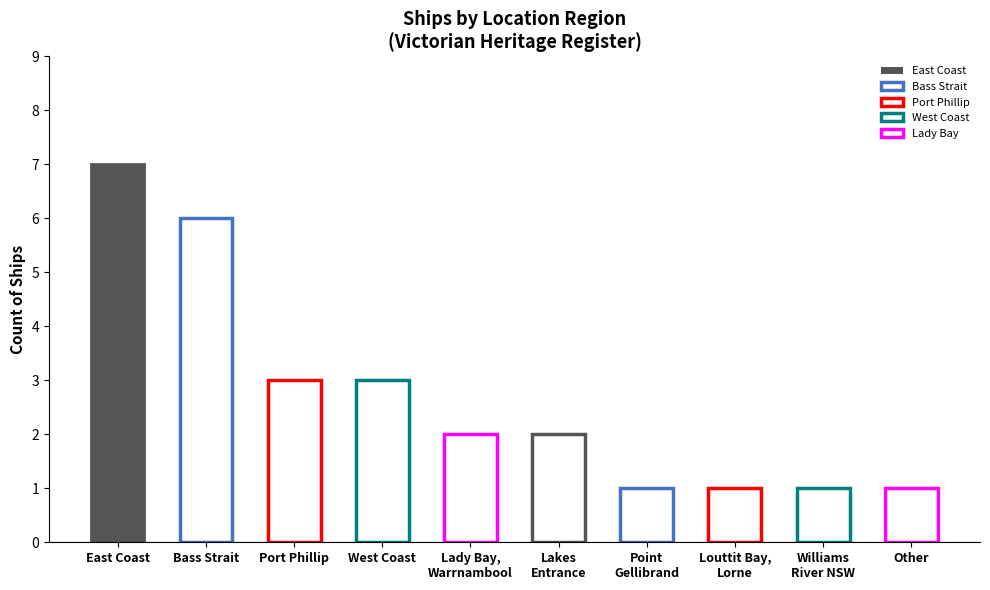

What is the sum of all values?

27